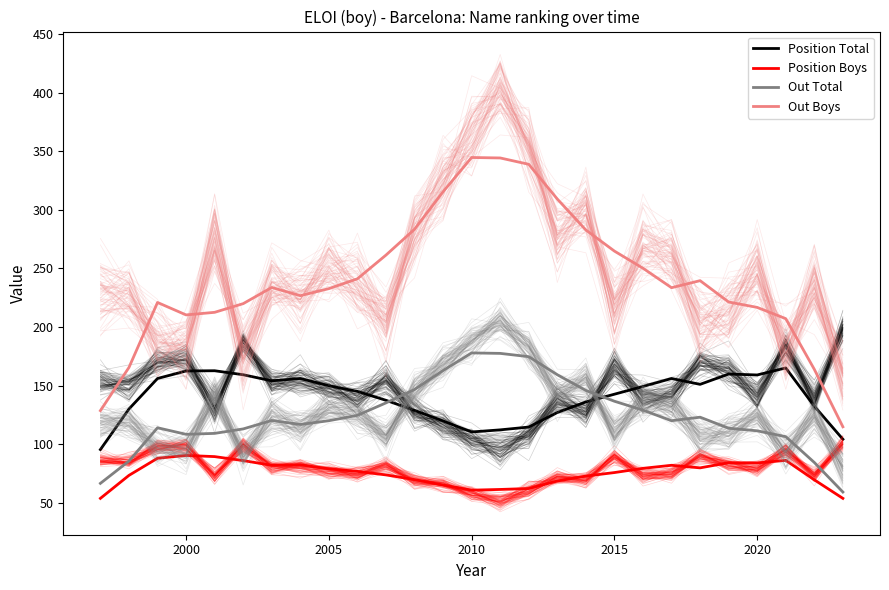

True or false: Out Boys has a value of 233.6 at 20.

True